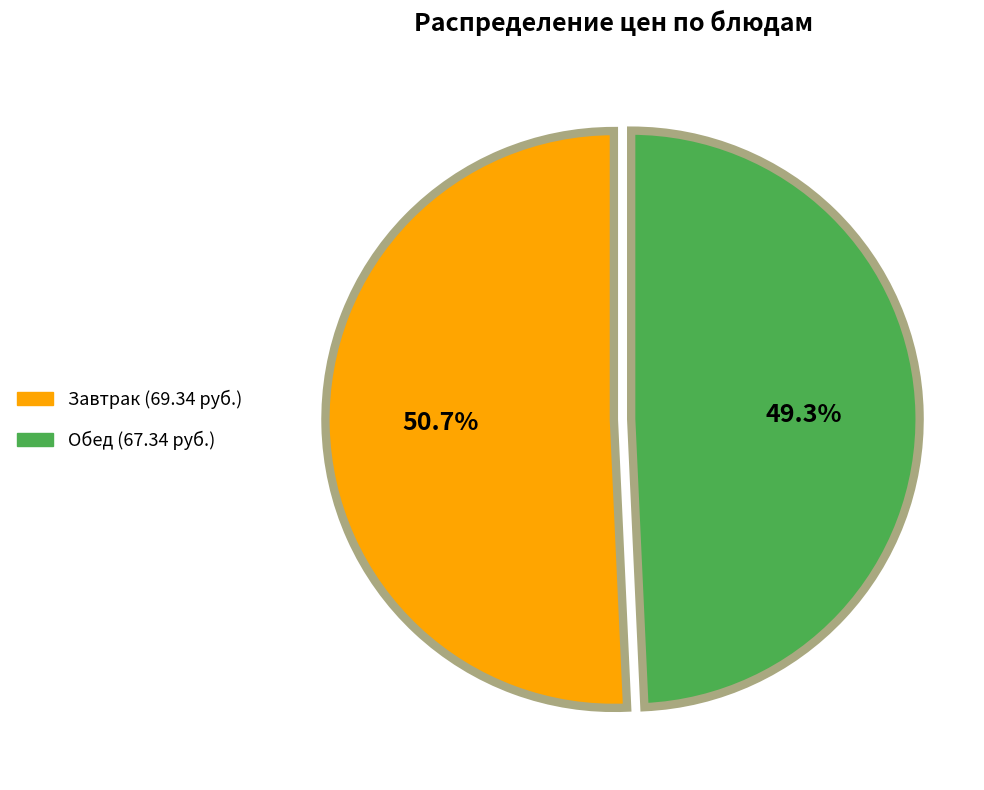

Is there a majority slice in this chart?

Yes